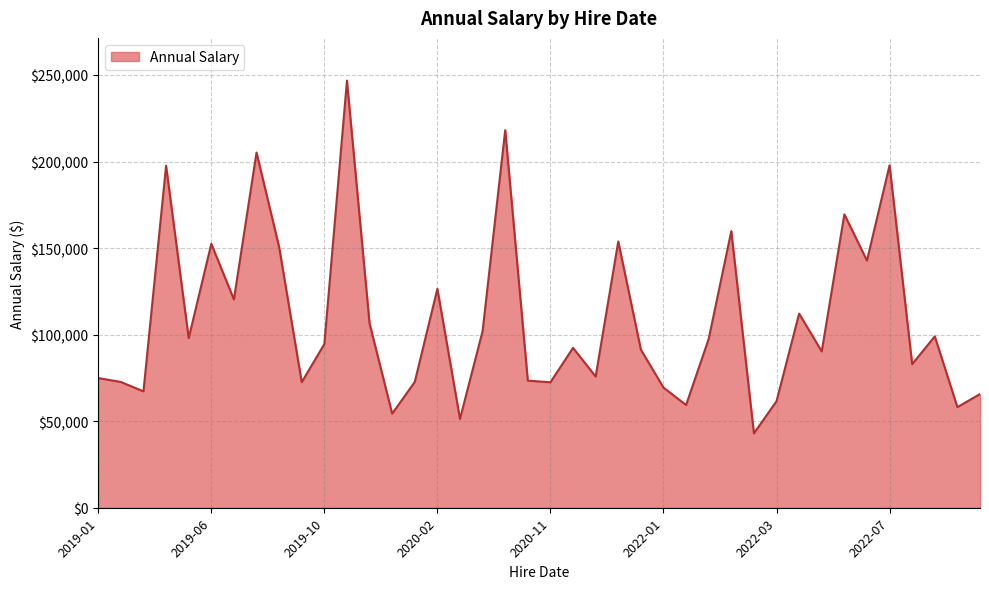

What is the smallest value displayed?

42969